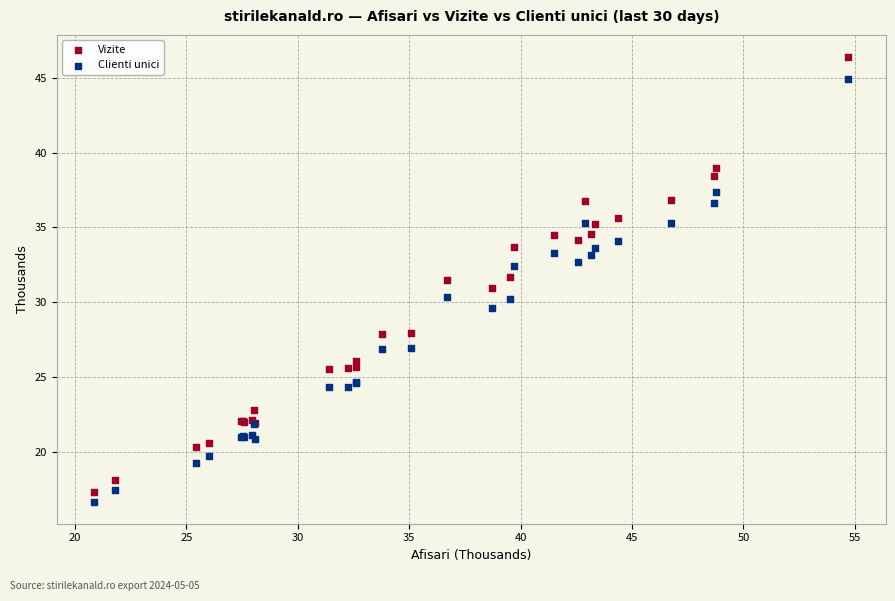

Which series has the widest spread of Y values?

Vizite